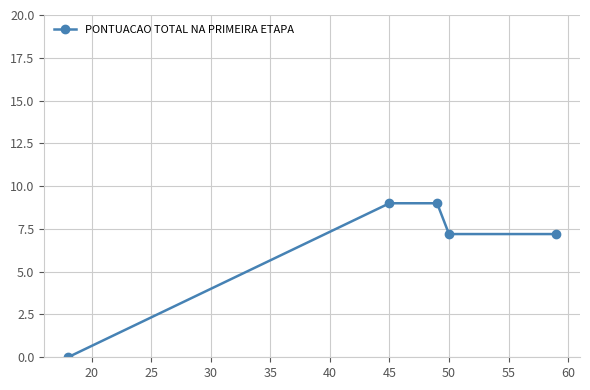

What is the greatest value displayed?

9.0